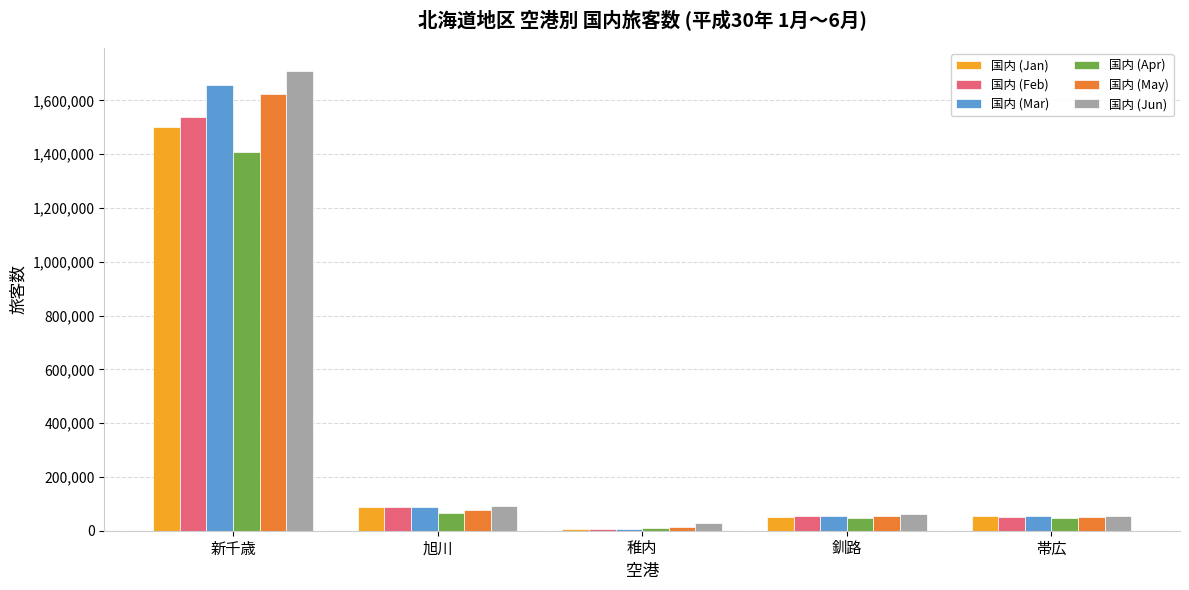

Which series has the largest total across all categories?

国内 (Jun)